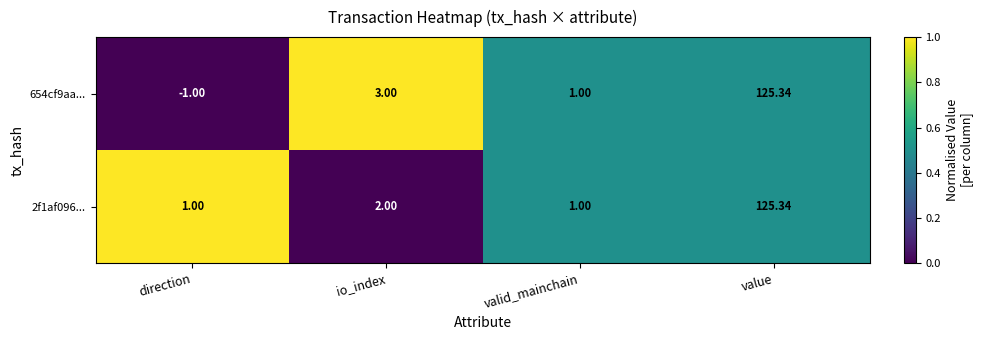

Is the value of 654cf9aa... at direction greater than the value of 2f1af096... at direction?

No